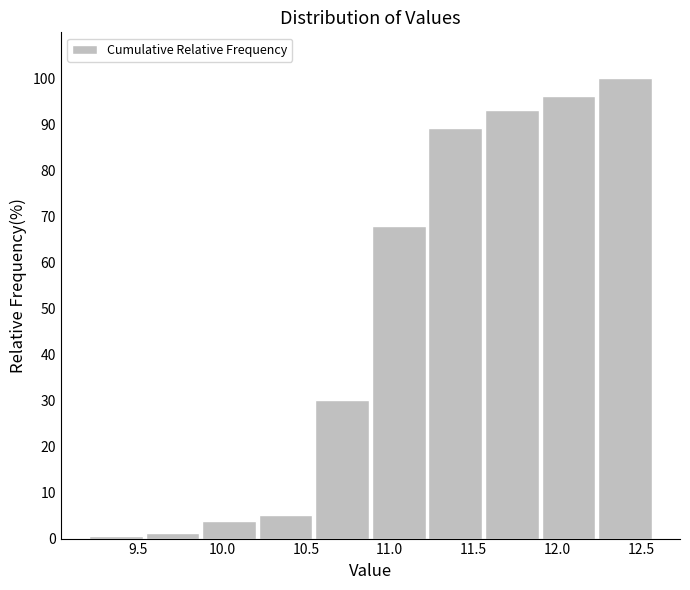

Which range on the x-axis has the tallest bar?

12.25 to 12.55